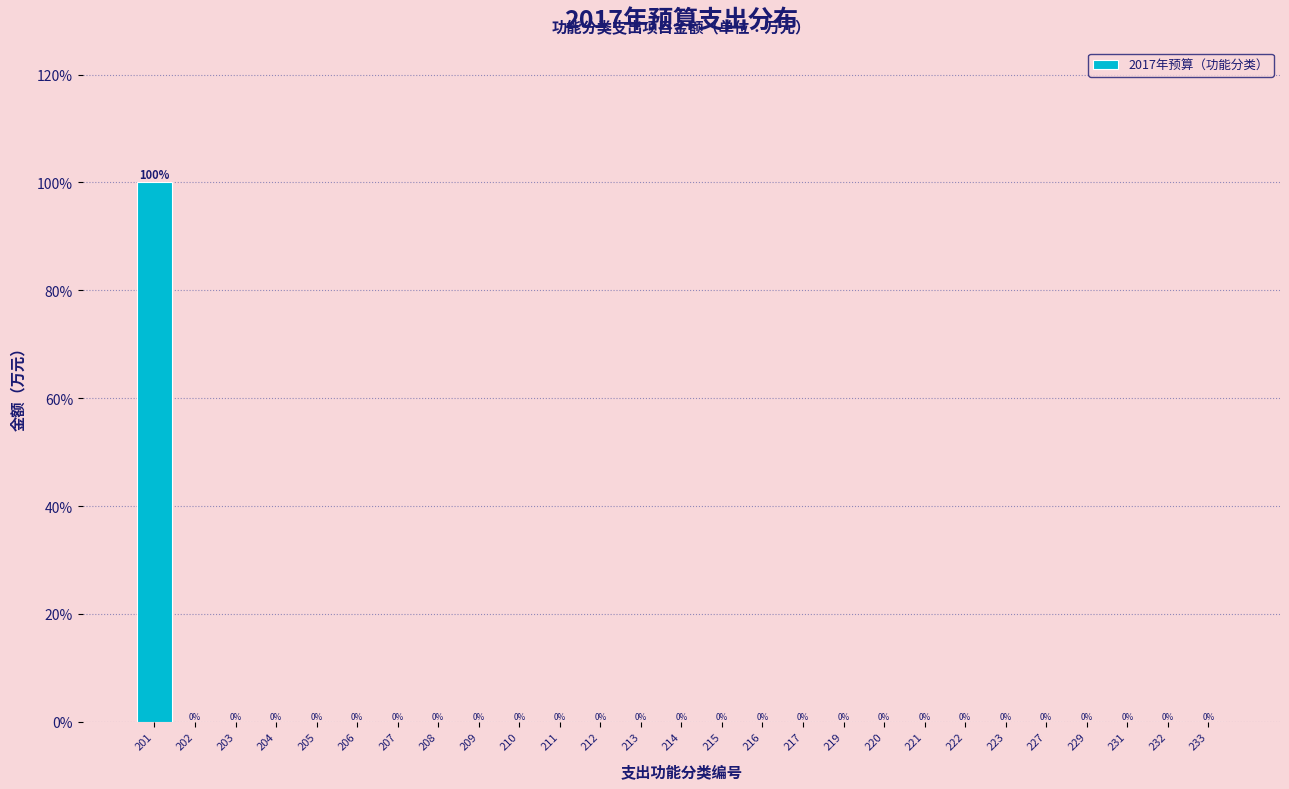

Reading left to right, extract all data points from this chart.

201=100	202=0	203=0	204=0	205=0	206=0	207=0	208=0	209=0	210=0	211=0	212=0	213=0	214=0	215=0	216=0	217=0	219=0	220=0	221=0	222=0	223=0	227=0	229=0	231=0	232=0	233=0